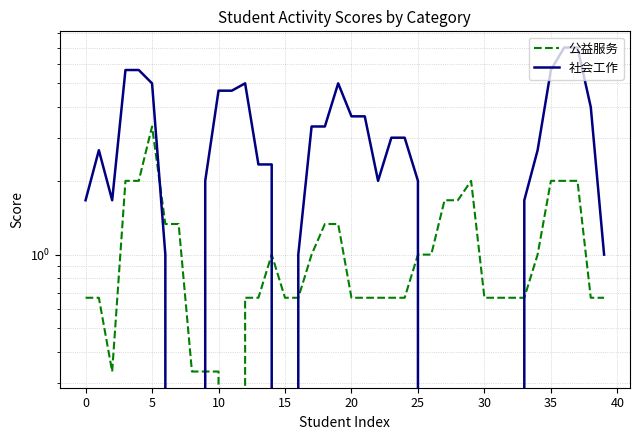

True or false: 社会工作 and 公益服务 intersect in this chart.

True